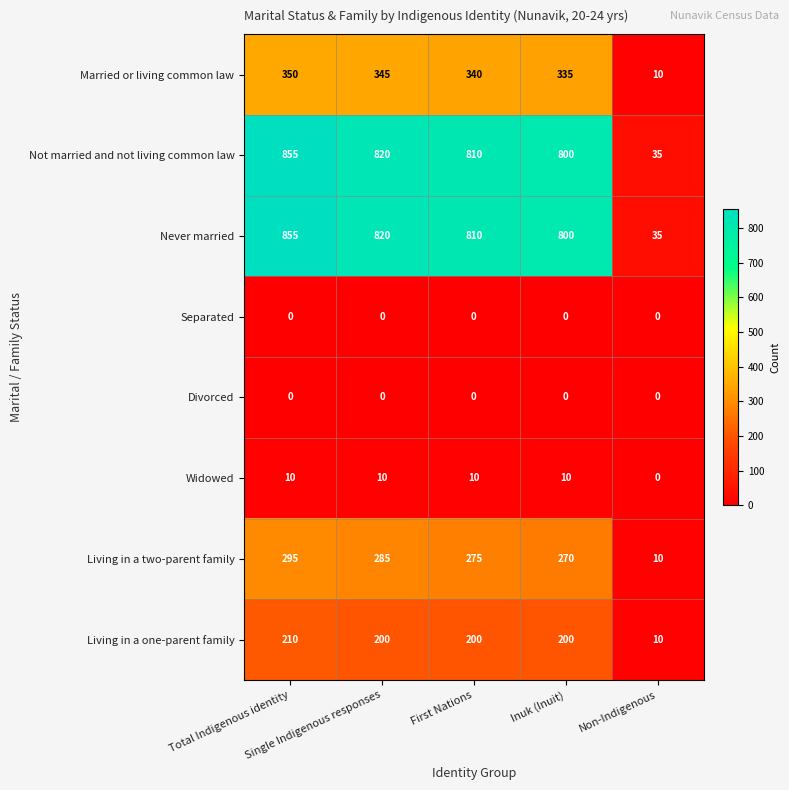

What is the total value across all series at First Nations?

2445